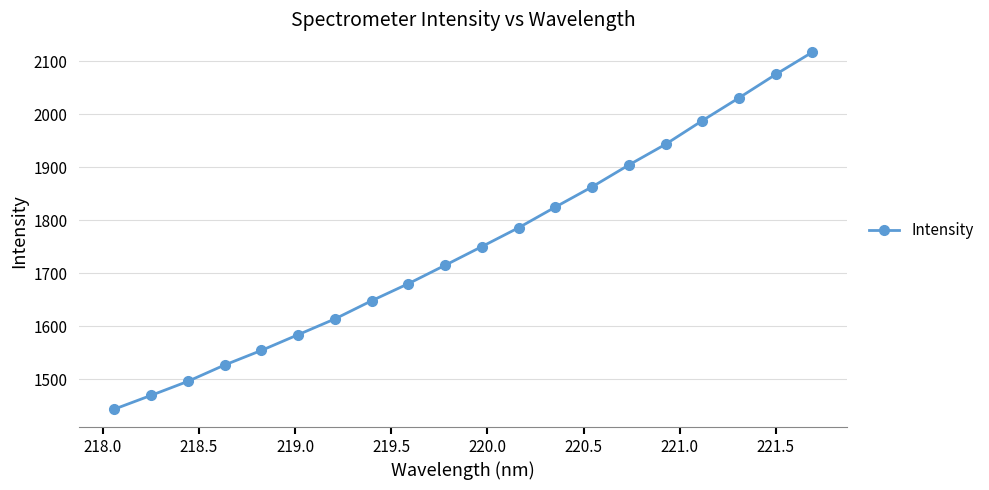

What is the maximum value shown in the chart?

2116.7